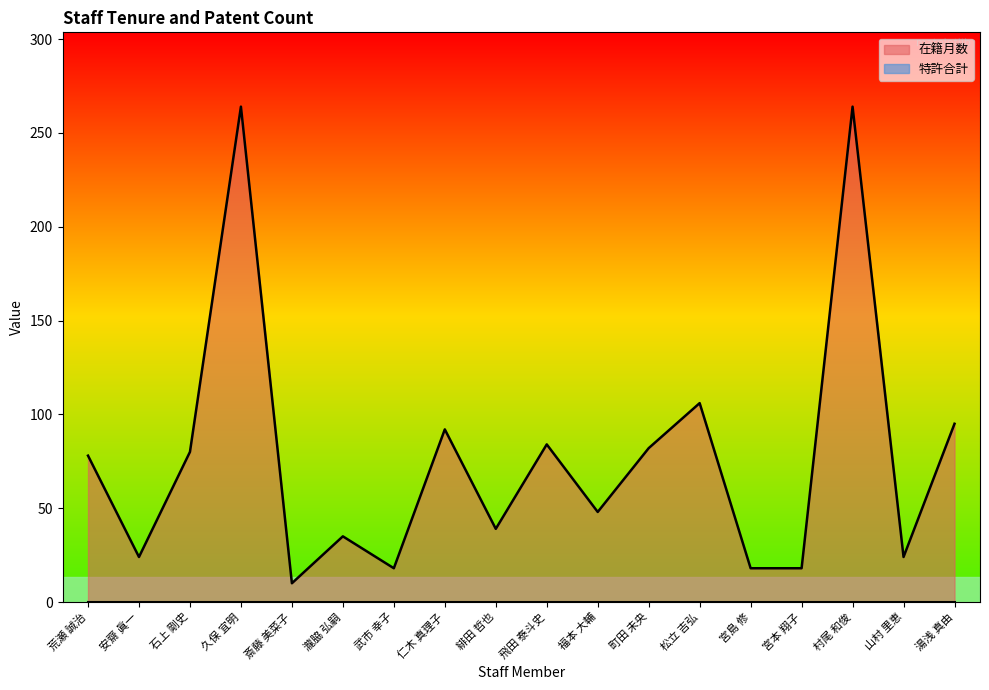

What position from the left is 石上 剛史?

3